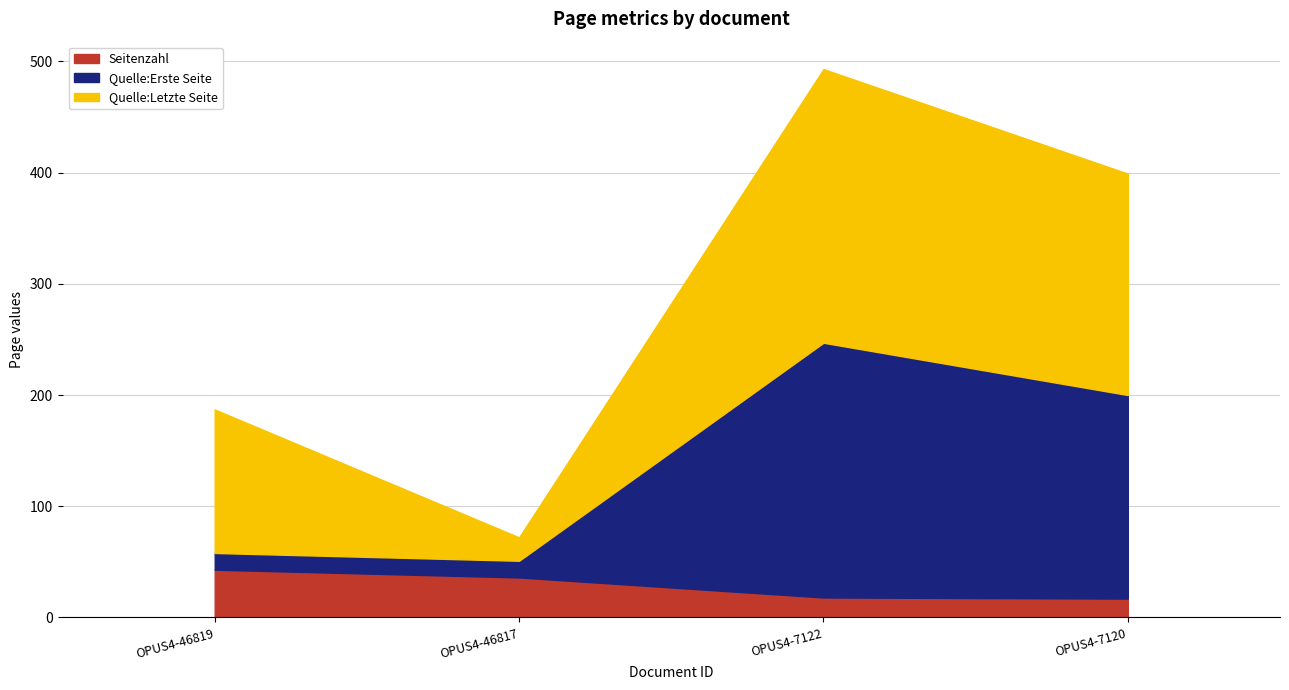

Where is Quelle:Erste Seite nearest to the value 122?

OPUS4-7120